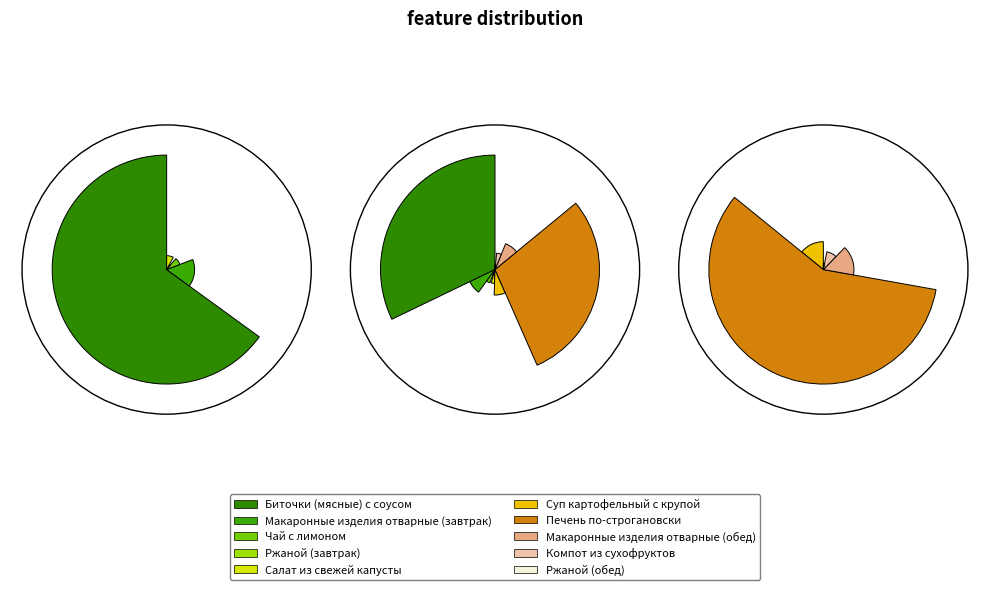

To the nearest percent, what is the difference between the largest and smallest slice percentages?

31%